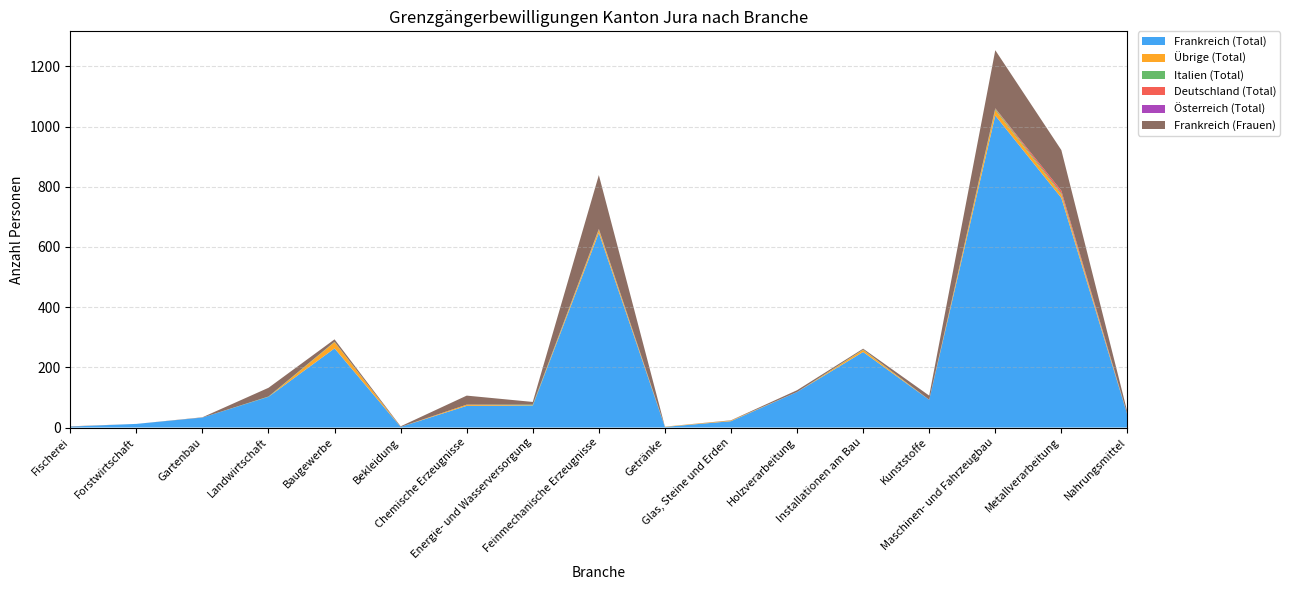

Reading left to right, transcribe all the data shown in this chart.

Frankreich (Total): Fischerei=3	Forstwirtschaft=12	Gartenbau=33	Landwirtschaft=102	Baugewerbe=263	Bekleidung=2	Chemische Erzeugnisse=72	Energie- und Wasserversorgung=73	Feinmechanische Erzeugnisse=647	Getränke=2	Glas, Steine und Erden=21	Holzverarbeitung=118	Installationen am Bau=251	Kunststoffe=92	Maschinen- und Fahrzeugbau=1037	Metallverarbeitung=763	Nahrungsmittel=42
Übrige (Total): Fischerei=0	Forstwirtschaft=0	Gartenbau=0	Landwirtschaft=0	Baugewerbe=21	Bekleidung=0	Chemische Erzeugnisse=4	Energie- und Wasserversorgung=1	Feinmechanische Erzeugnisse=9	Getränke=1	Glas, Steine und Erden=2	Holzverarbeitung=0	Installationen am Bau=7	Kunststoffe=0	Maschinen- und Fahrzeugbau=18	Metallverarbeitung=11	Nahrungsmittel=1
Italien (Total): Fischerei=0	Forstwirtschaft=0	Gartenbau=0	Landwirtschaft=1	Baugewerbe=1	Bekleidung=0	Chemische Erzeugnisse=0	Energie- und Wasserversorgung=2	Feinmechanische Erzeugnisse=2	Getränke=0	Glas, Steine und Erden=0	Holzverarbeitung=0	Installationen am Bau=1	Kunststoffe=0	Maschinen- und Fahrzeugbau=4	Metallverarbeitung=4	Nahrungsmittel=0
Deutschland (Total): Fischerei=0	Forstwirtschaft=0	Gartenbau=0	Landwirtschaft=0	Baugewerbe=0	Bekleidung=0	Chemische Erzeugnisse=0	Energie- und Wasserversorgung=0	Feinmechanische Erzeugnisse=2	Getränke=0	Glas, Steine und Erden=0	Holzverarbeitung=0	Installationen am Bau=0	Kunststoffe=0	Maschinen- und Fahrzeugbau=2	Metallverarbeitung=9	Nahrungsmittel=0
Österreich (Total): Fischerei=0	Forstwirtschaft=0	Gartenbau=0	Landwirtschaft=0	Baugewerbe=0	Bekleidung=0	Chemische Erzeugnisse=0	Energie- und Wasserversorgung=0	Feinmechanische Erzeugnisse=0	Getränke=0	Glas, Steine und Erden=0	Holzverarbeitung=0	Installationen am Bau=0	Kunststoffe=0	Maschinen- und Fahrzeugbau=0	Metallverarbeitung=0	Nahrungsmittel=0
Frankreich (Frauen): Fischerei=1	Forstwirtschaft=0	Gartenbau=1	Landwirtschaft=29	Baugewerbe=8	Bekleidung=2	Chemische Erzeugnisse=30	Energie- und Wasserversorgung=9	Feinmechanische Erzeugnisse=179	Getränke=0	Glas, Steine und Erden=1	Holzverarbeitung=6	Installationen am Bau=3	Kunststoffe=14	Maschinen- und Fahrzeugbau=193	Metallverarbeitung=135	Nahrungsmittel=8